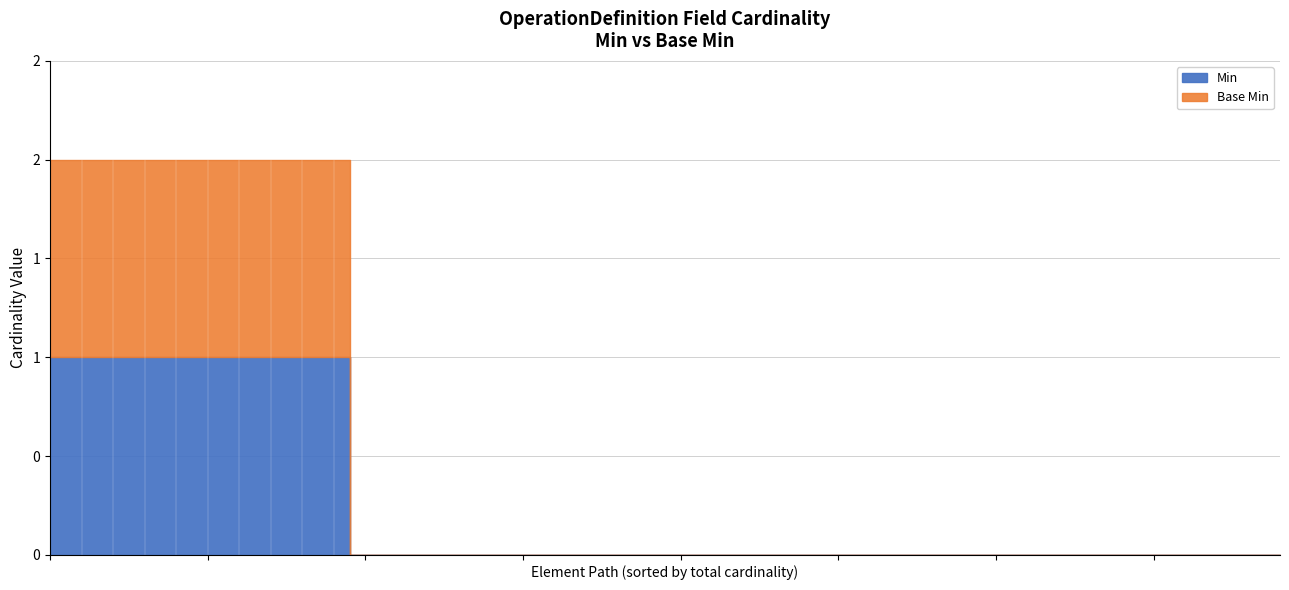

What is the sum of the Base Min values at OperationDefinition.comment and OperationDefinition.code?

1